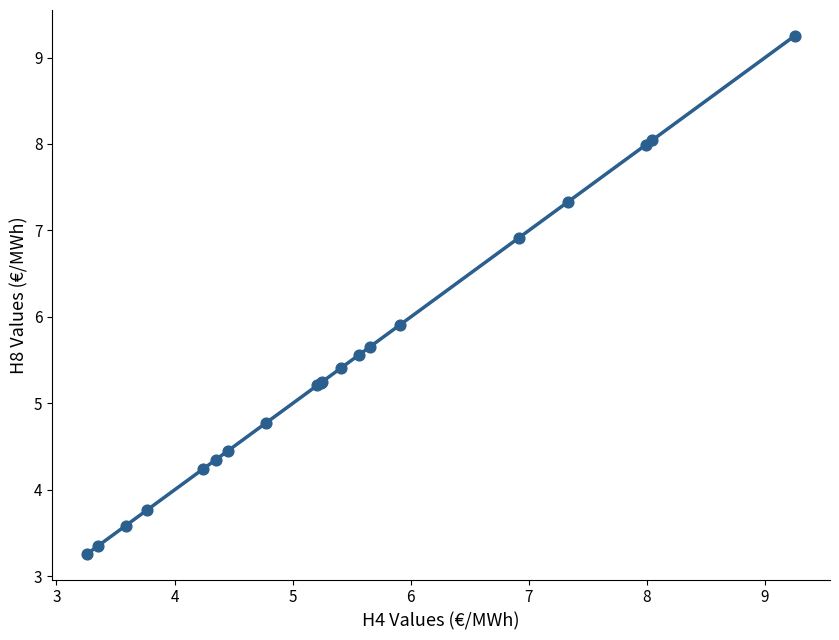

What Y value in the scatter plot is closest to 6?

5.9